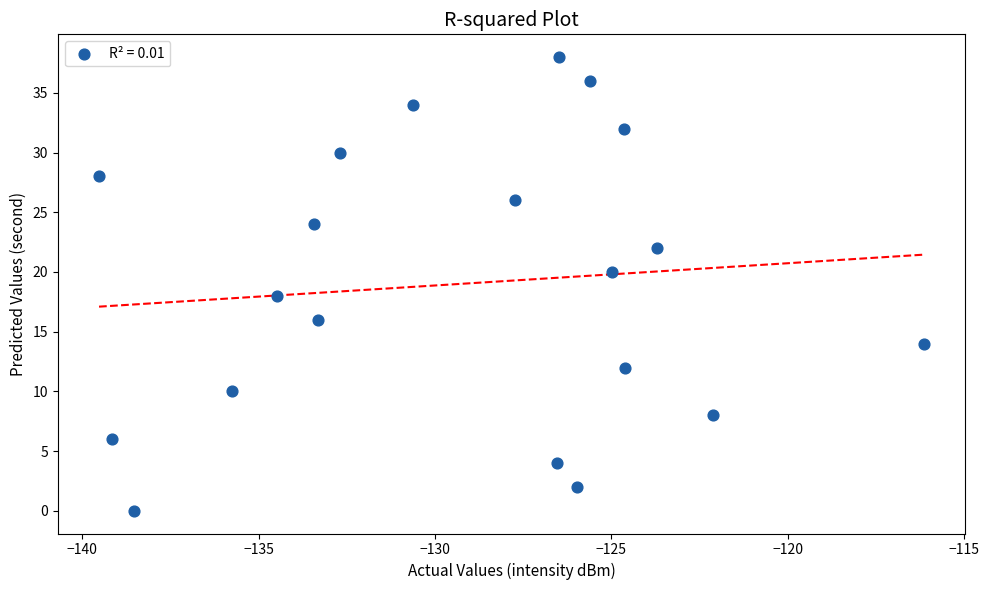

What is the range of Y values (max minus min)?

38